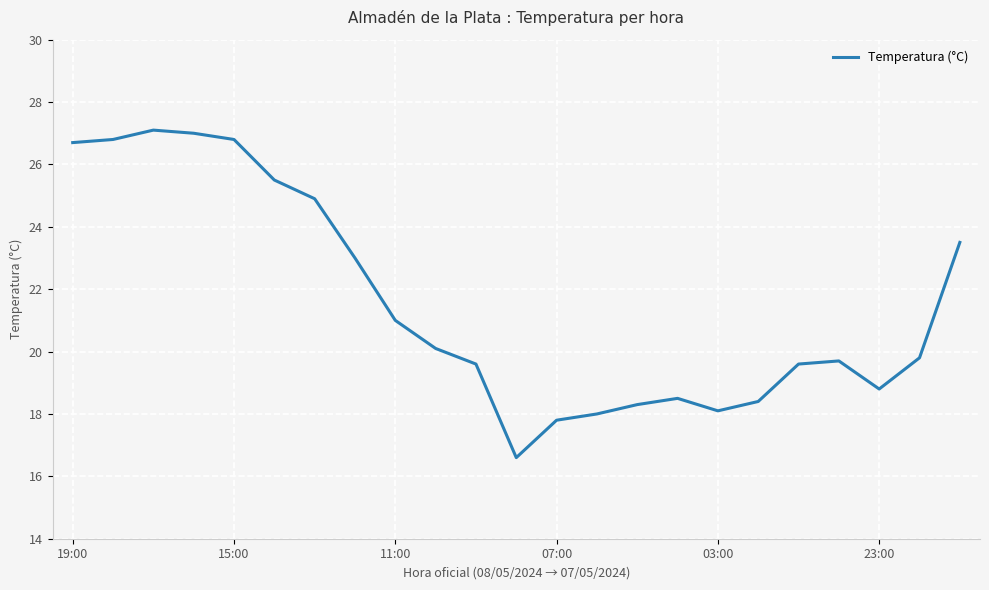

How many lines are shown in the chart?

1